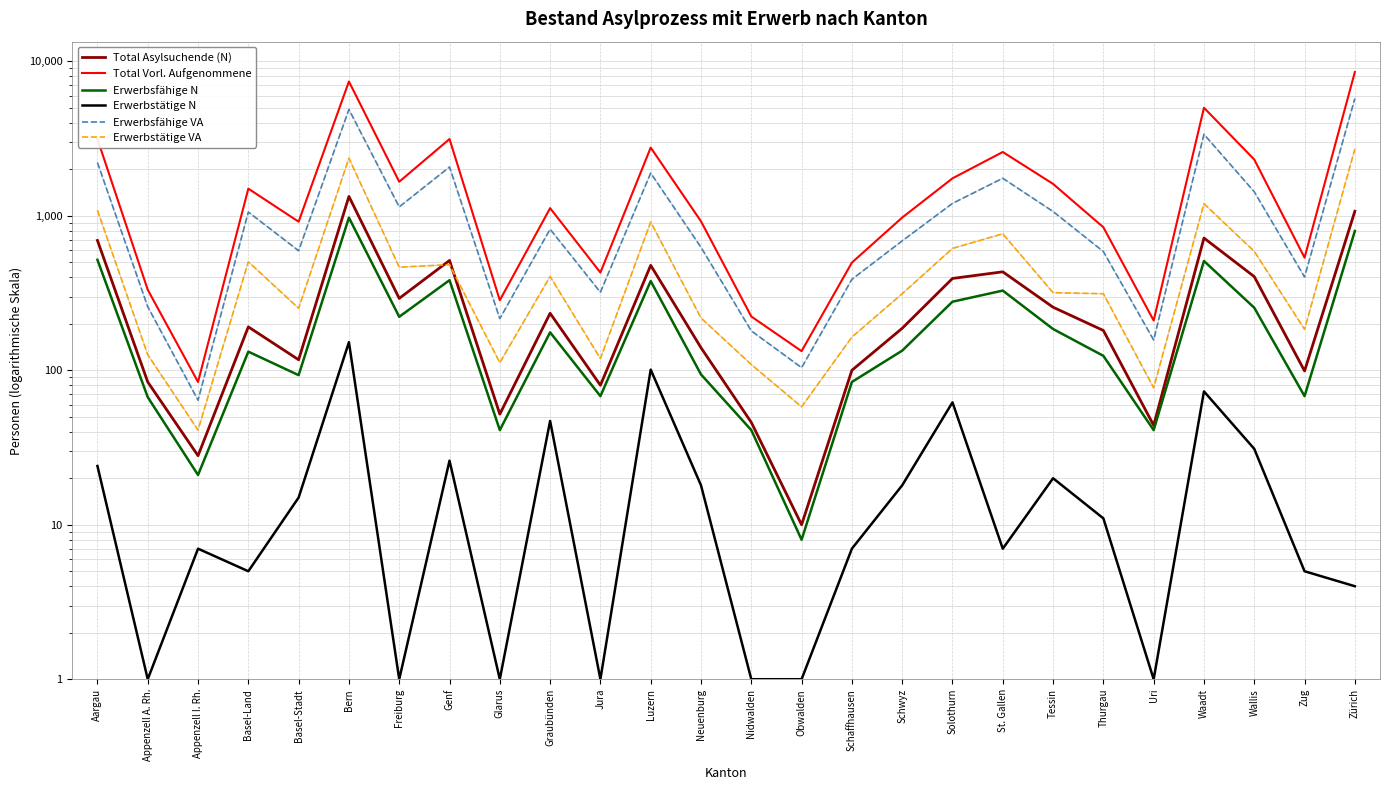

Is this an area chart (filled region under the line)?

No